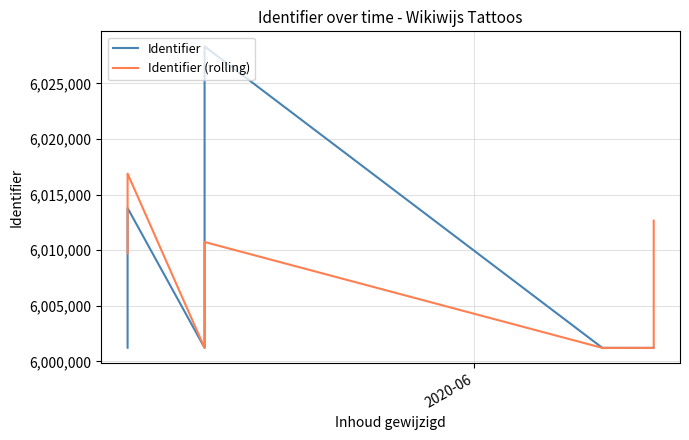

True or false: Identifier (rolling) has more than 2 interior local peaks.

False